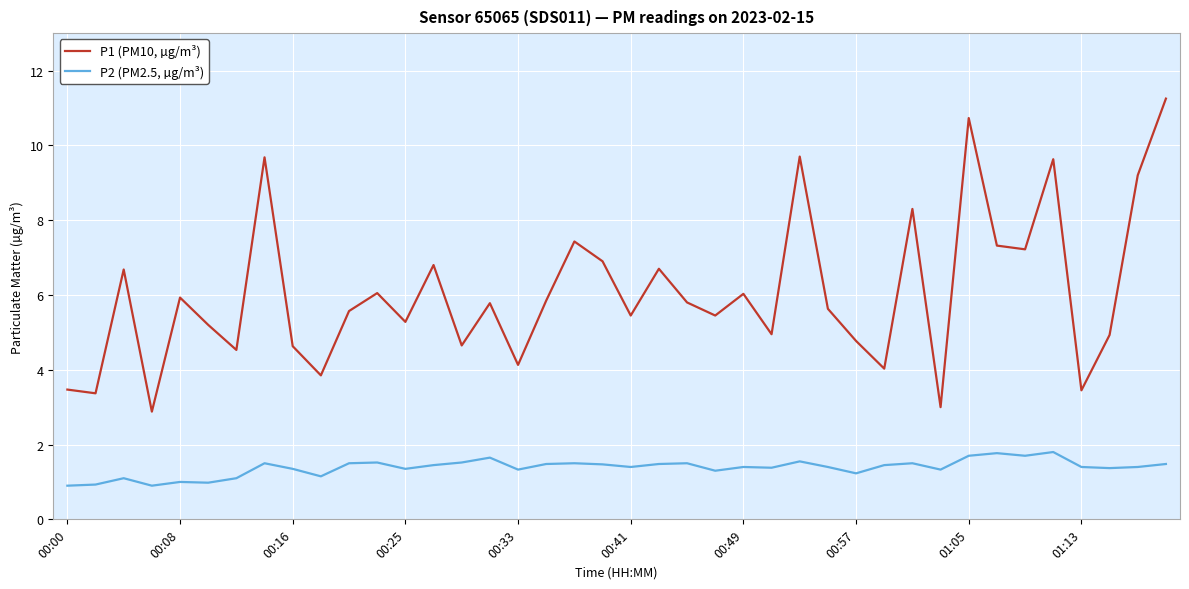

Which series has the largest total across all categories?

P1 (PM10, µg/m³)